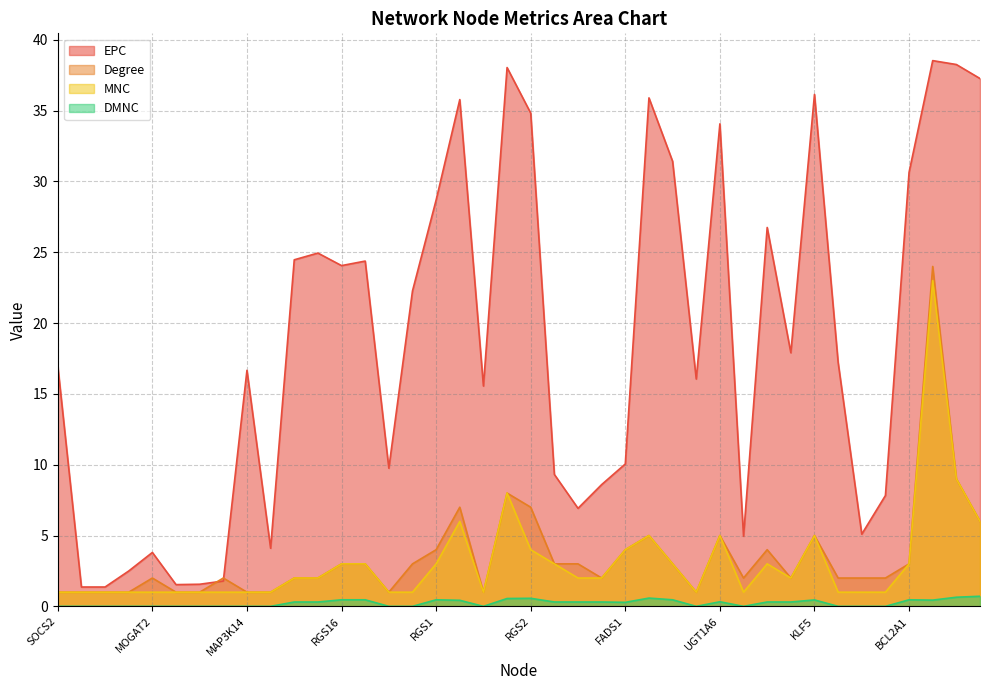

Reading left to right, extract all data points from this chart.

EPC: SOCS2=17.0	UNC119=1.4	RAX2=1.4	ODF3L1=2.5	MOGAT2=3.8	TCAP=1.5	NAGS=1.6	MB=1.8	MAP3K14=16.7	LAMC2=4.1	SKP2=24.5	ONECUT1=24.9	RGS16=24.1	GNAO1=24.4	TUBB6=9.8	GJA1=22.3	RGS1=28.7	SOX17=35.8	FOXC1=15.6	TEAD4=38.0	RGS2=34.8	GPAM=9.3	PNPLA3=6.9	TBX15=8.6	FADS1=10.1	LGALS4=35.9	HBEGF=31.4	EEF1A2=16.1	UGT1A6=34.1	UBD=5.0	TAGLN=26.8	CNN1=17.9	KLF5=36.1	THBD=17.2	CXCL9=5.1	CCL14=7.8	BCL2A1=30.6	JUN=38.5	KLF6=38.3	MAFF=37.3
Degree: SOCS2=1.0	UNC119=1.0	RAX2=1.0	ODF3L1=1.0	MOGAT2=2.0	TCAP=1.0	NAGS=1.0	MB=2.0	MAP3K14=1.0	LAMC2=1.0	SKP2=2.0	ONECUT1=2.0	RGS16=3.0	GNAO1=3.0	TUBB6=1.0	GJA1=3.0	RGS1=4.0	SOX17=7.0	FOXC1=1.0	TEAD4=8.0	RGS2=7.0	GPAM=3.0	PNPLA3=3.0	TBX15=2.0	FADS1=4.0	LGALS4=5.0	HBEGF=3.0	EEF1A2=1.0	UGT1A6=5.0	UBD=2.0	TAGLN=4.0	CNN1=2.0	KLF5=5.0	THBD=2.0	CXCL9=2.0	CCL14=2.0	BCL2A1=3.0	JUN=24.0	KLF6=9.0	MAFF=6.0
MNC: SOCS2=1.0	UNC119=1.0	RAX2=1.0	ODF3L1=1.0	MOGAT2=1.0	TCAP=1.0	NAGS=1.0	MB=1.0	MAP3K14=1.0	LAMC2=1.0	SKP2=2.0	ONECUT1=2.0	RGS16=3.0	GNAO1=3.0	TUBB6=1.0	GJA1=1.0	RGS1=3.0	SOX17=6.0	FOXC1=1.0	TEAD4=8.0	RGS2=4.0	GPAM=3.0	PNPLA3=2.0	TBX15=2.0	FADS1=4.0	LGALS4=5.0	HBEGF=3.0	EEF1A2=1.0	UGT1A6=5.0	UBD=1.0	TAGLN=3.0	CNN1=2.0	KLF5=5.0	THBD=1.0	CXCL9=1.0	CCL14=1.0	BCL2A1=3.0	JUN=23.0	KLF6=9.0	MAFF=6.0
DMNC: SOCS2=0.0	UNC119=0.0	RAX2=0.0	ODF3L1=0.0	MOGAT2=0.0	TCAP=0.0	NAGS=0.0	MB=0.0	MAP3K14=0.0	LAMC2=0.0	SKP2=0.3	ONECUT1=0.3	RGS16=0.5	GNAO1=0.5	TUBB6=0.0	GJA1=0.0	RGS1=0.5	SOX17=0.4	FOXC1=0.0	TEAD4=0.6	RGS2=0.6	GPAM=0.3	PNPLA3=0.3	TBX15=0.3	FADS1=0.3	LGALS4=0.6	HBEGF=0.5	EEF1A2=0.0	UGT1A6=0.3	UBD=0.0	TAGLN=0.3	CNN1=0.3	KLF5=0.5	THBD=0.0	CXCL9=0.0	CCL14=0.0	BCL2A1=0.5	JUN=0.4	KLF6=0.6	MAFF=0.7